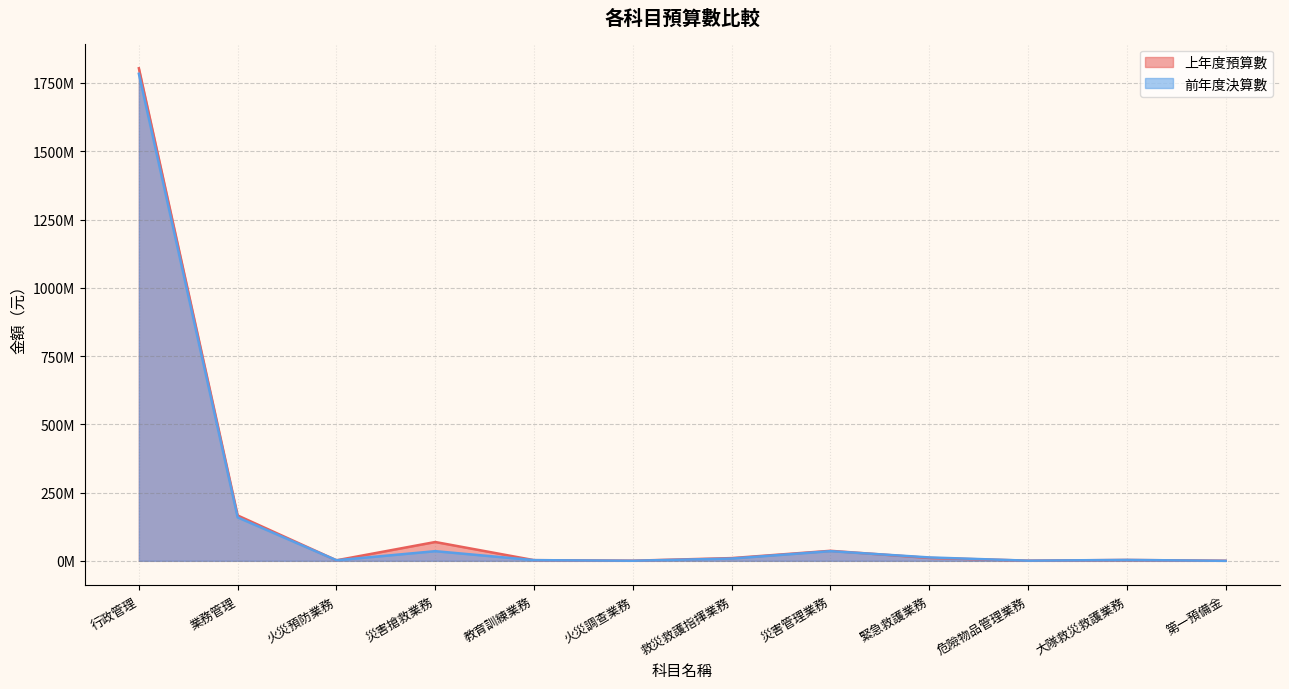

What is the label of the 3rd point from the right?

危險物品管理業務